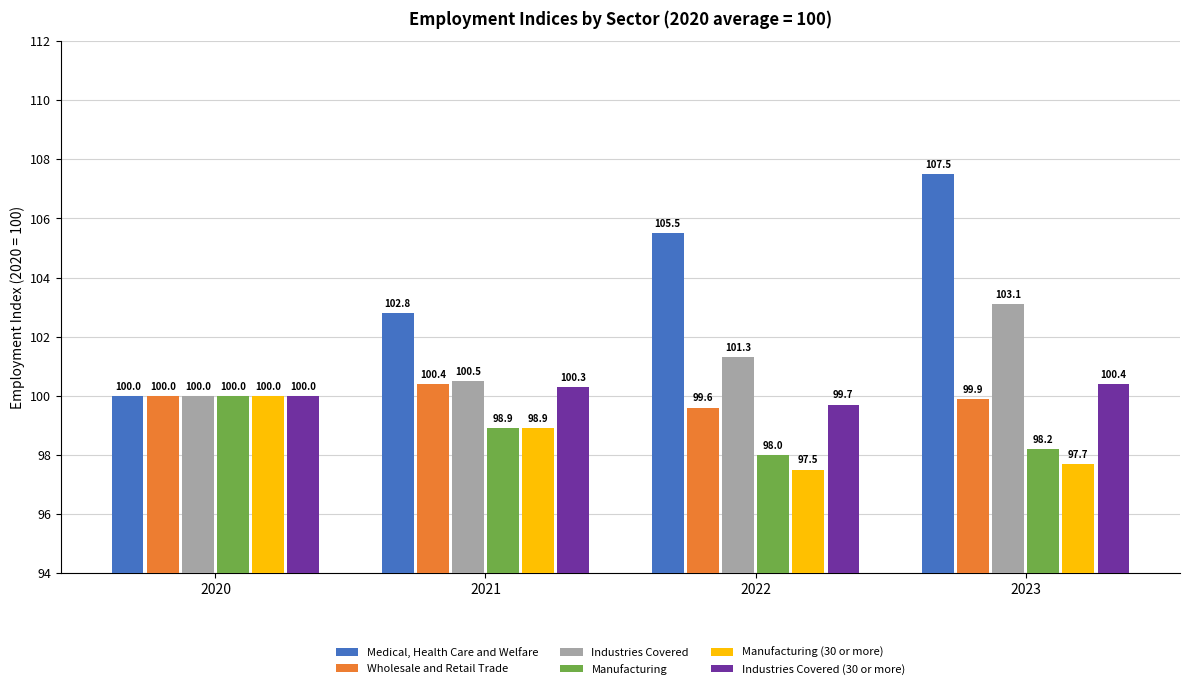

What is the minimum value shown in the chart?

97.5